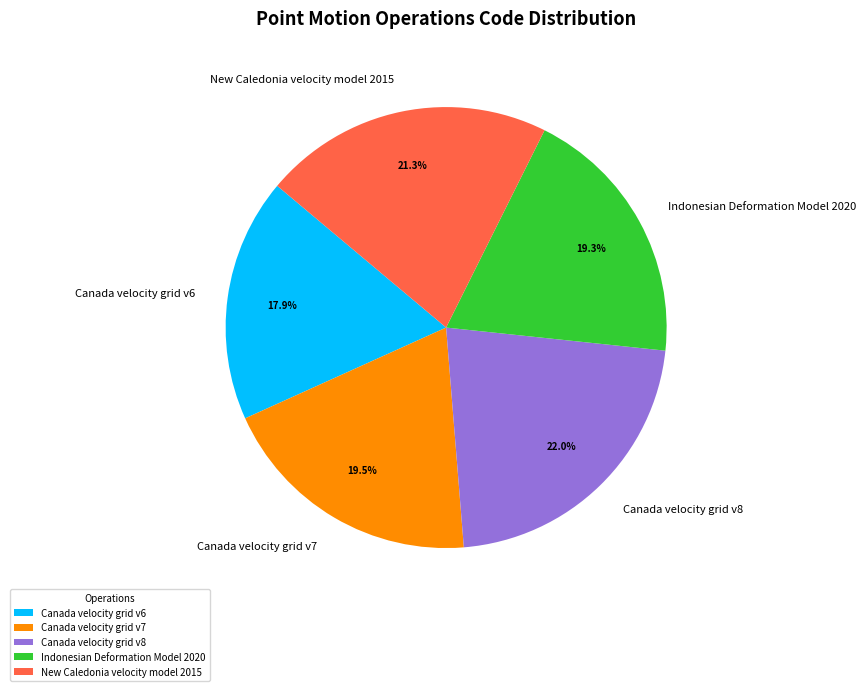

Approximately how many times larger is the value at Canada velocity grid v6 compared to Canada velocity grid v8?

0.8